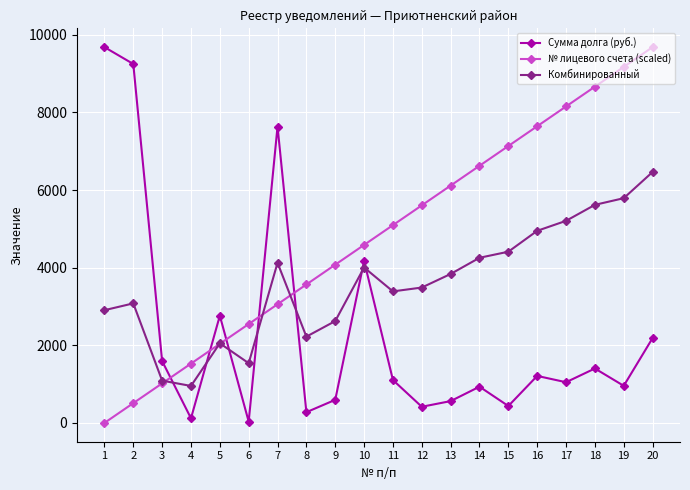

True or false: Комбинированный has more than 2 points higher than both neighbors.

True